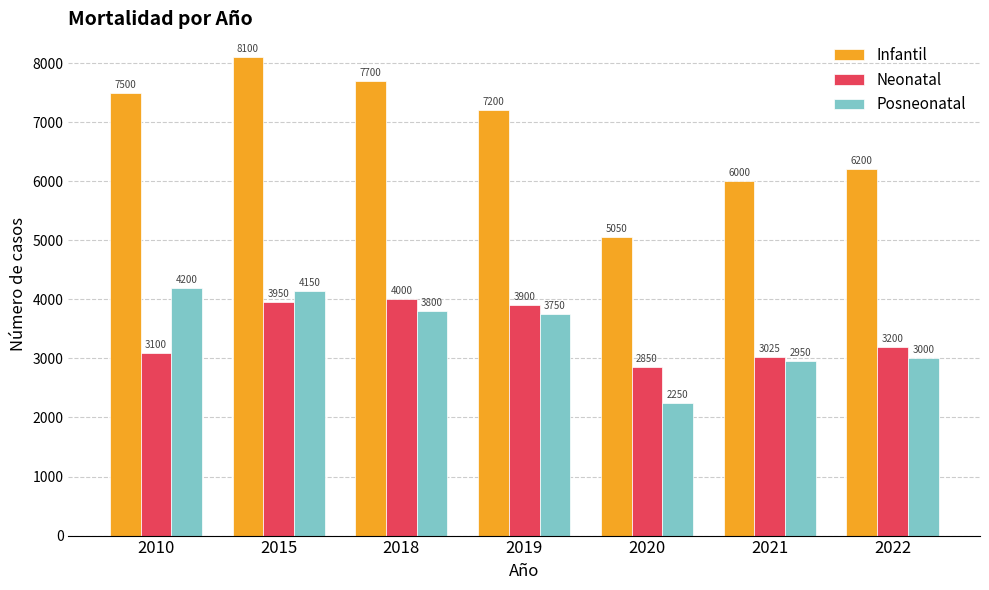

What is the highest value of the Neonatal series?

4000